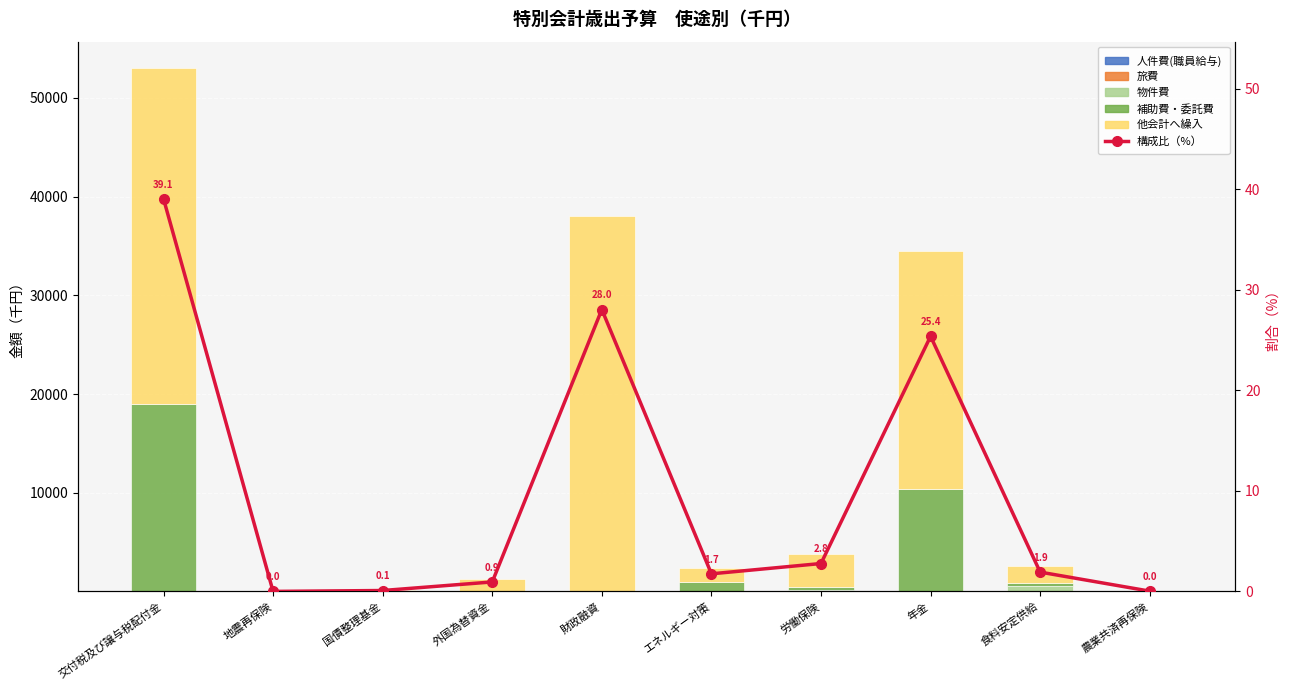

Reading left to right, transcribe all the data shown in this chart.

人件費(職員給与): 0.0	0.0	0.0	0.3	2.5	3.2	60.7	2.1	3.8	0.7
旅費: 0.0	0.0	0.0	0.1	0.1	0.5	2.7	0.1	0.2	0.0
物件費: 0.0	0.0	41.2	4.6	5.1	80.3	115.5	79.0	498.3	0.1
補助費・委託費: 18997.3	0.0	0.0	0.1	0.6	892.0	276.8	10318.5	328.3	19.9
他会計へ繰入: 34053.4	0.0	80.0	1274.2	38077.9	1400.0	3312.6	24064.3	1775.7	16.9
構成比（%）: 39.1	0.0	0.1	0.9	28.0	1.7	2.8	25.4	1.9	0.0